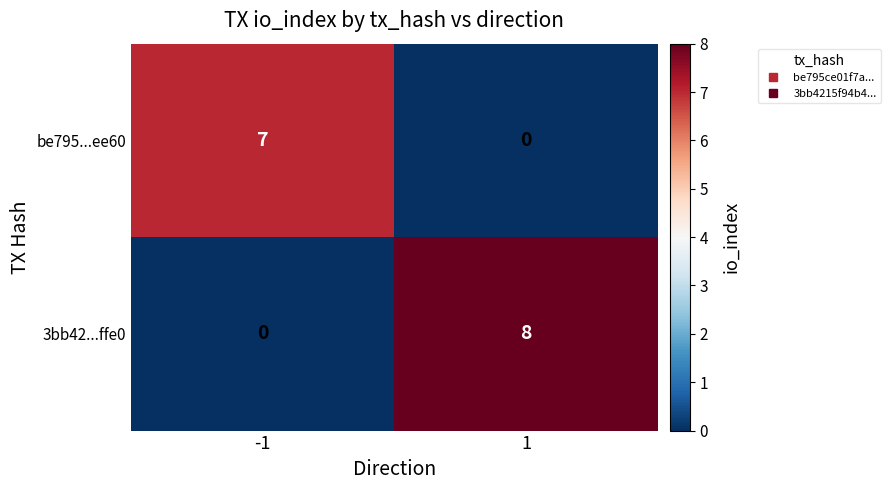

List the series in order of their peak value, highest first.

3bb42...ffe0, be795...ee60